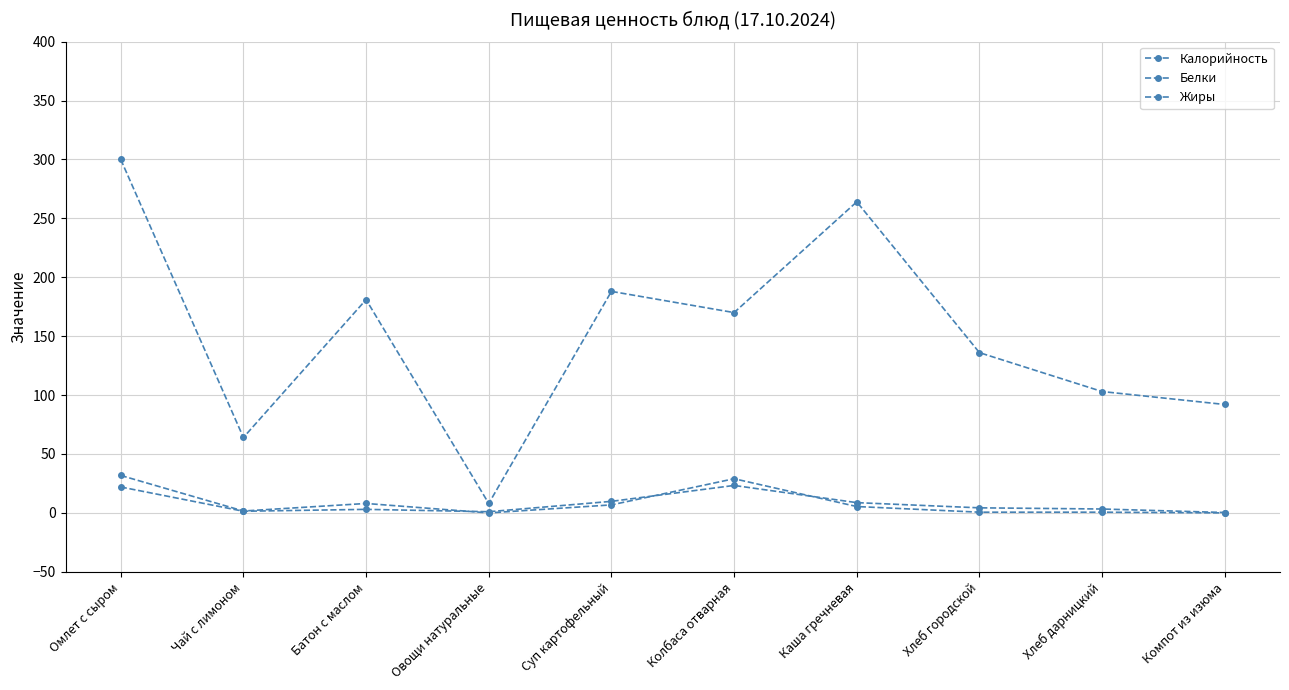

At how many categories does at least one series exceed 64?

8